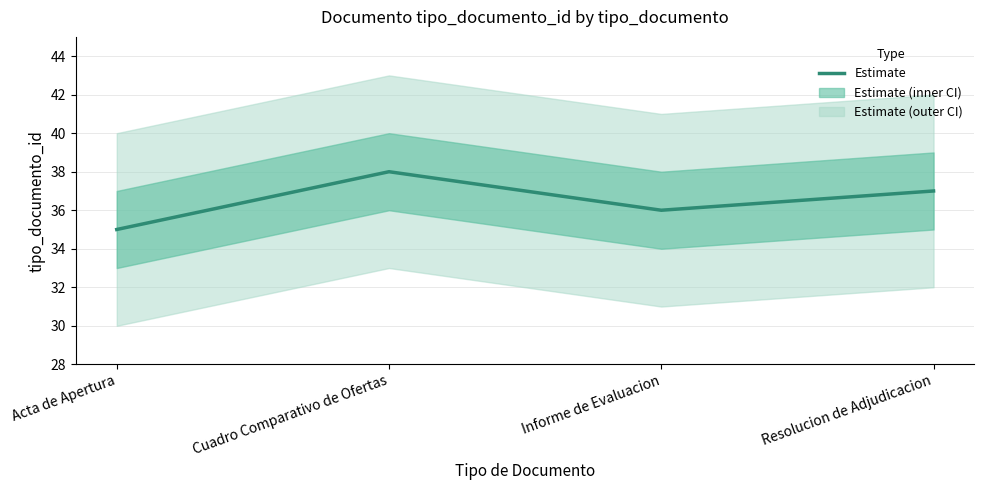

Count the values in the range 36 to 38.

3